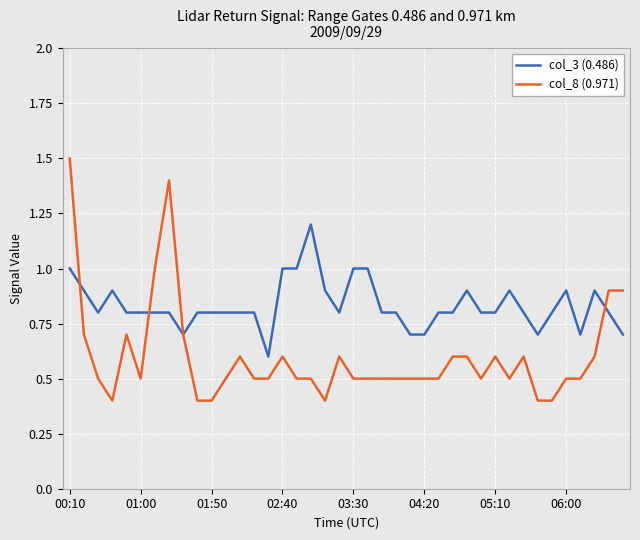

What is the maximum value for col_3 (0.486)?

1.2